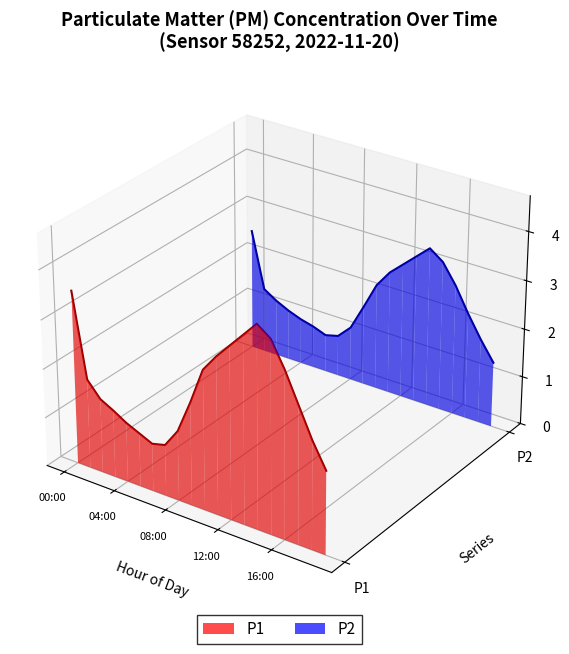

The P1 series shows -0.1 at 18. True or false?

False